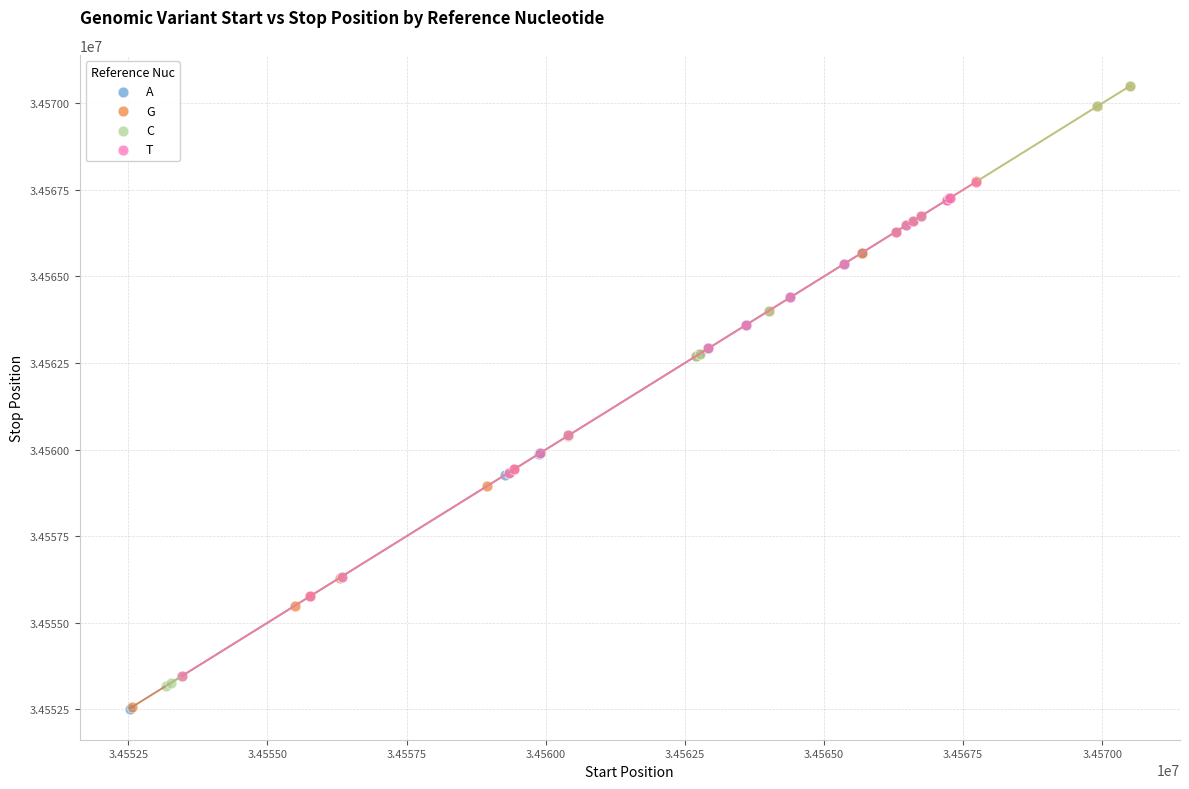

Which series has the widest spread of Y values?

G